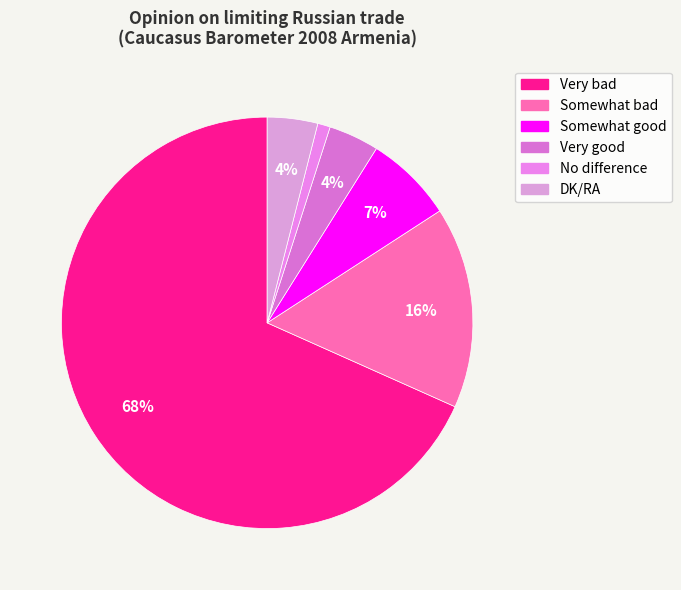

What portion of the pie excludes No difference?

99.0%